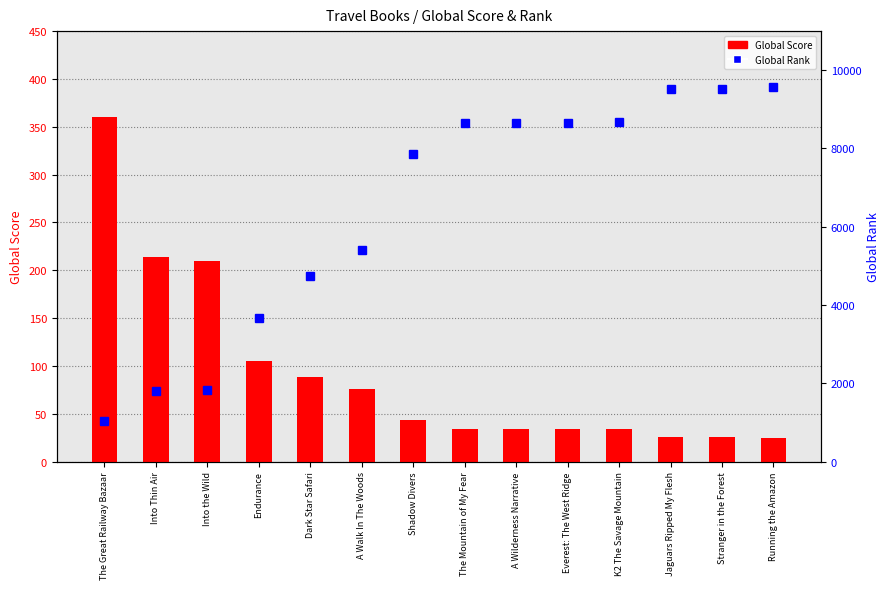

What position from the left is Jaguars Ripped My Flesh?

12